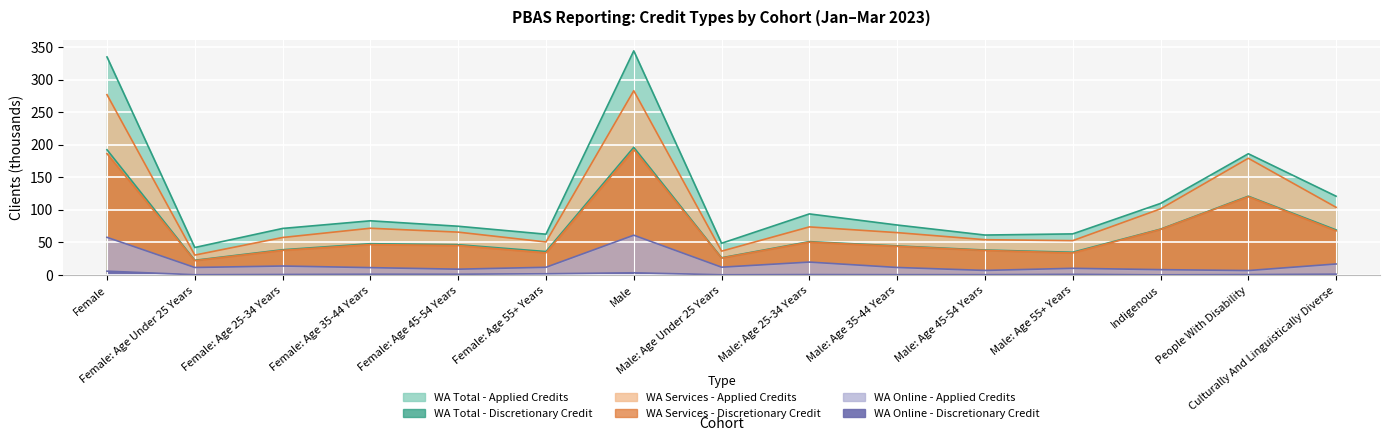

At how many categories does at least one series exceed 48?

14